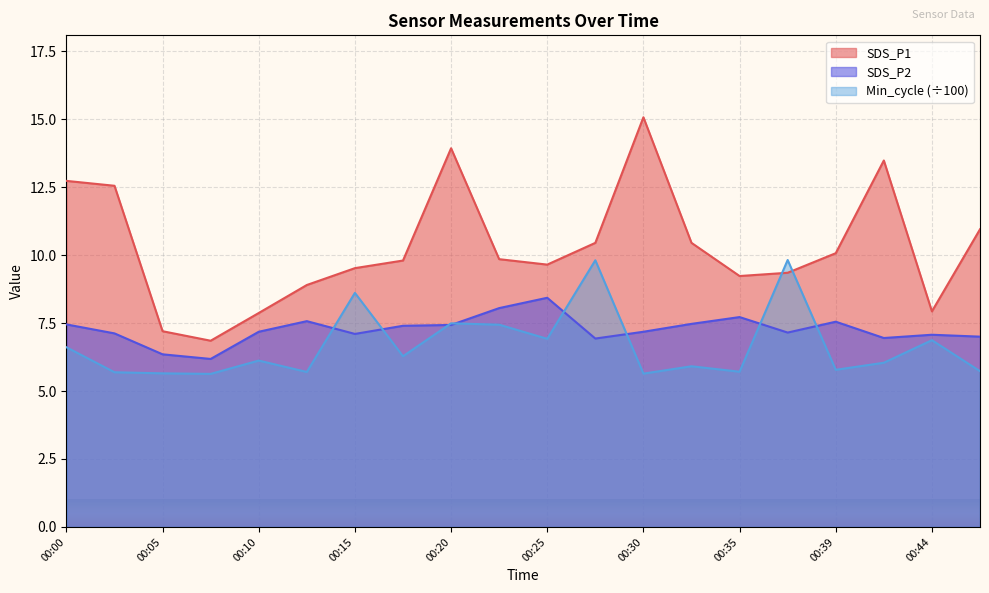

What is the minimum value for SDS_P2?

6.2